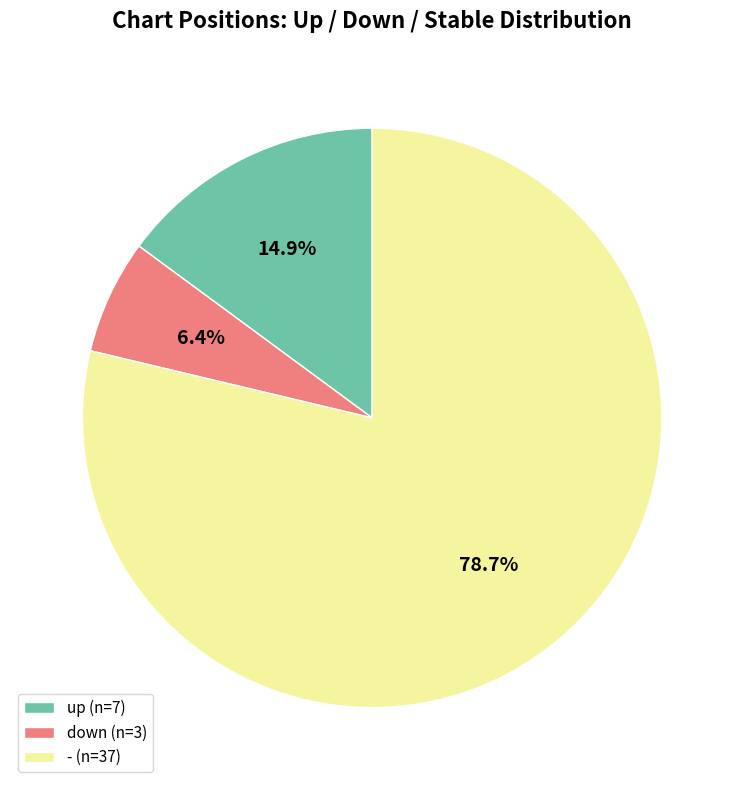

Between - (n=37) and up (n=7), which is larger?

- (n=37)